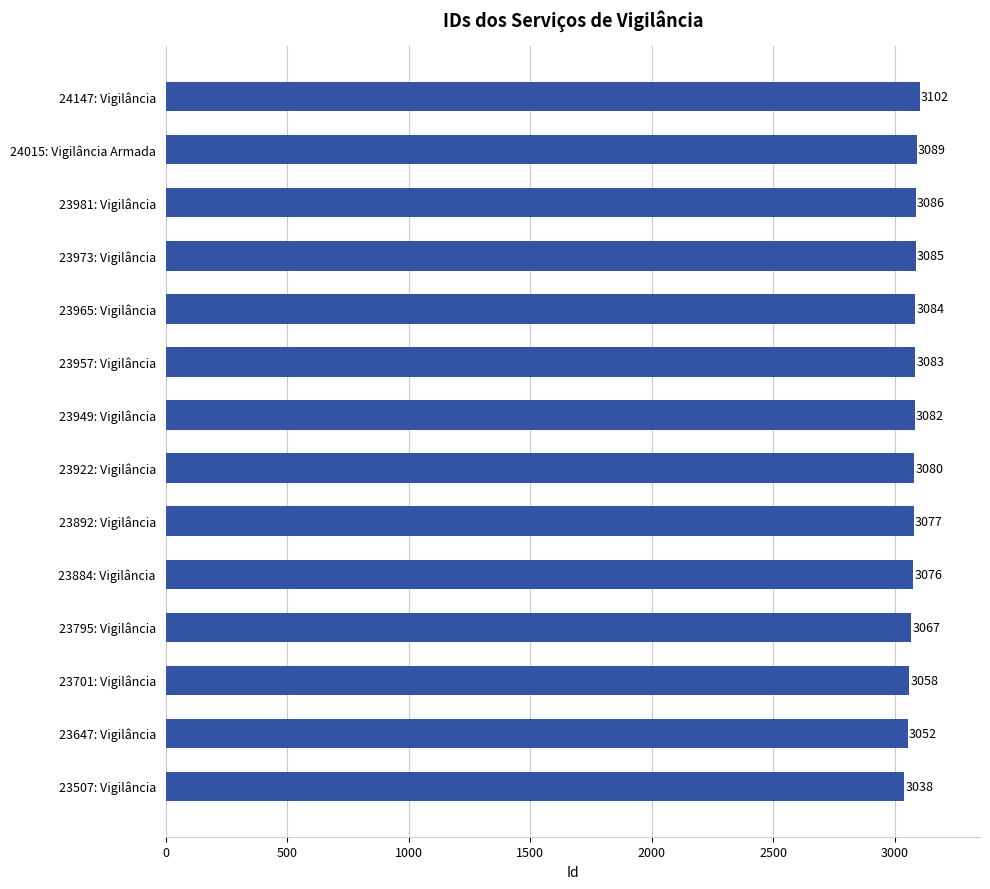

What is the smallest value displayed?

3038